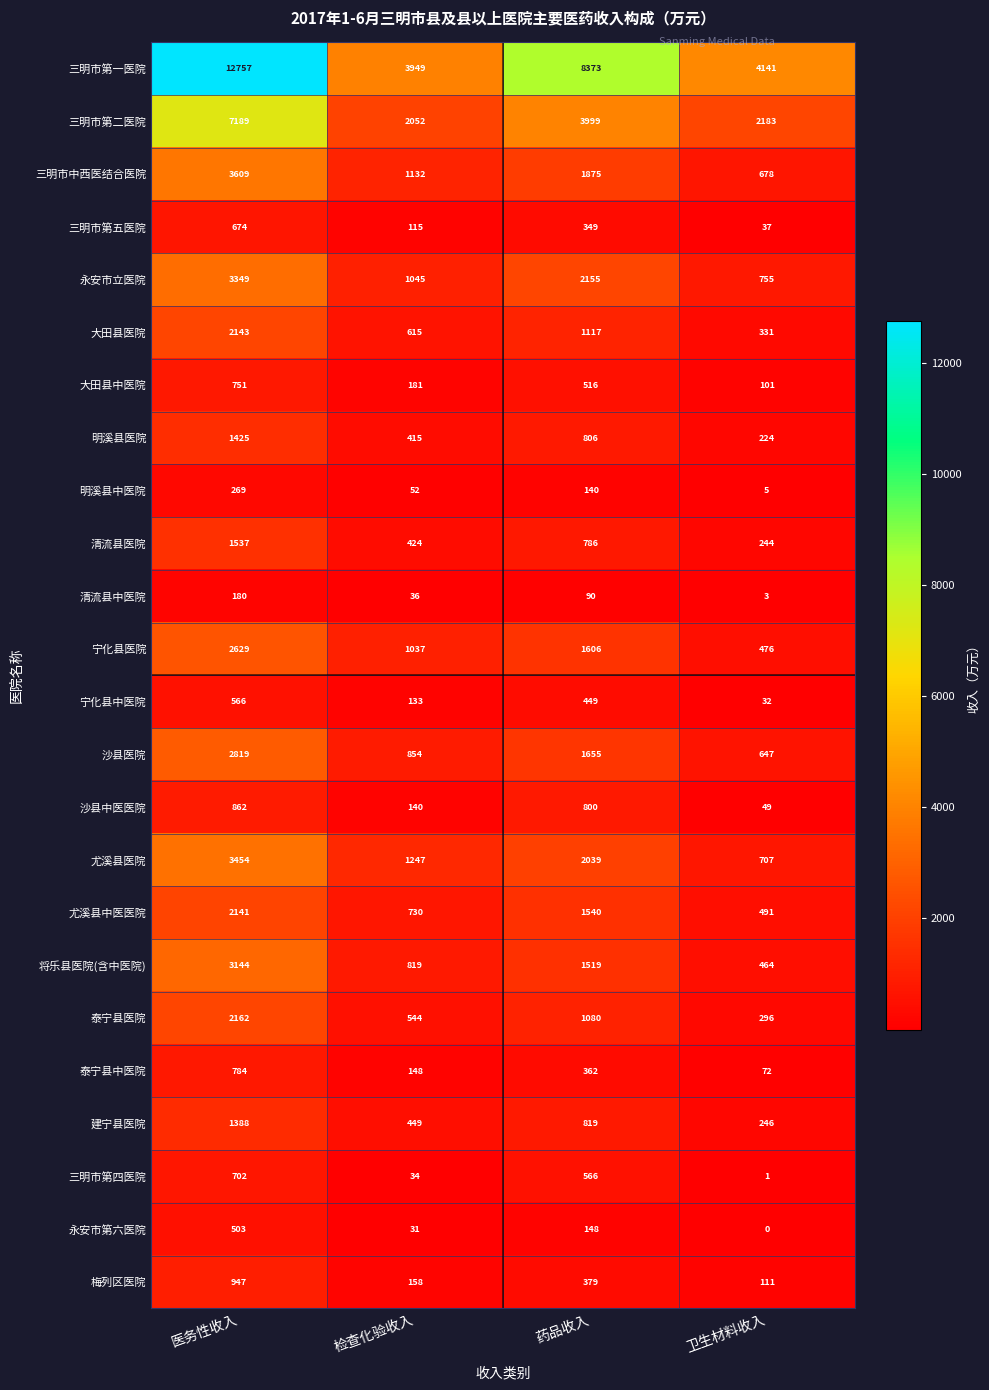

Which series changed the most between 医务性收入 and 卫生材料收入?

三明市第一医院